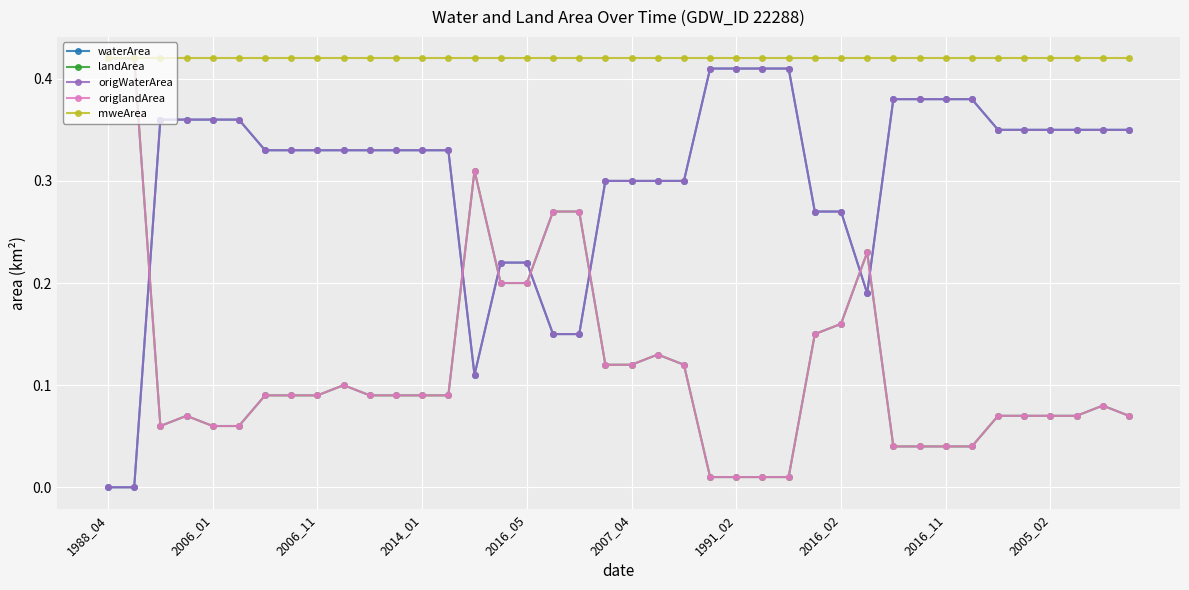

What is the sum of all waterArea values?

12.1